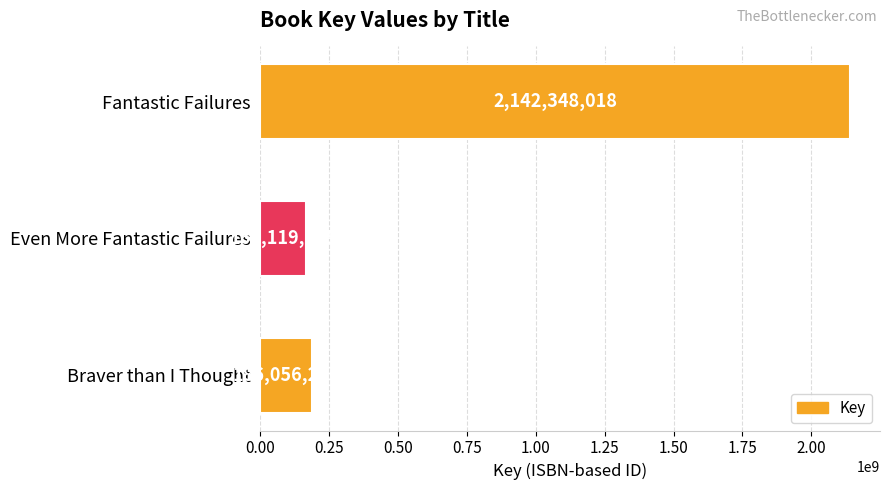

Rank the categories by value from highest to lowest.

Fantastic Failures, Braver than I Thought, Even More Fantastic Failures